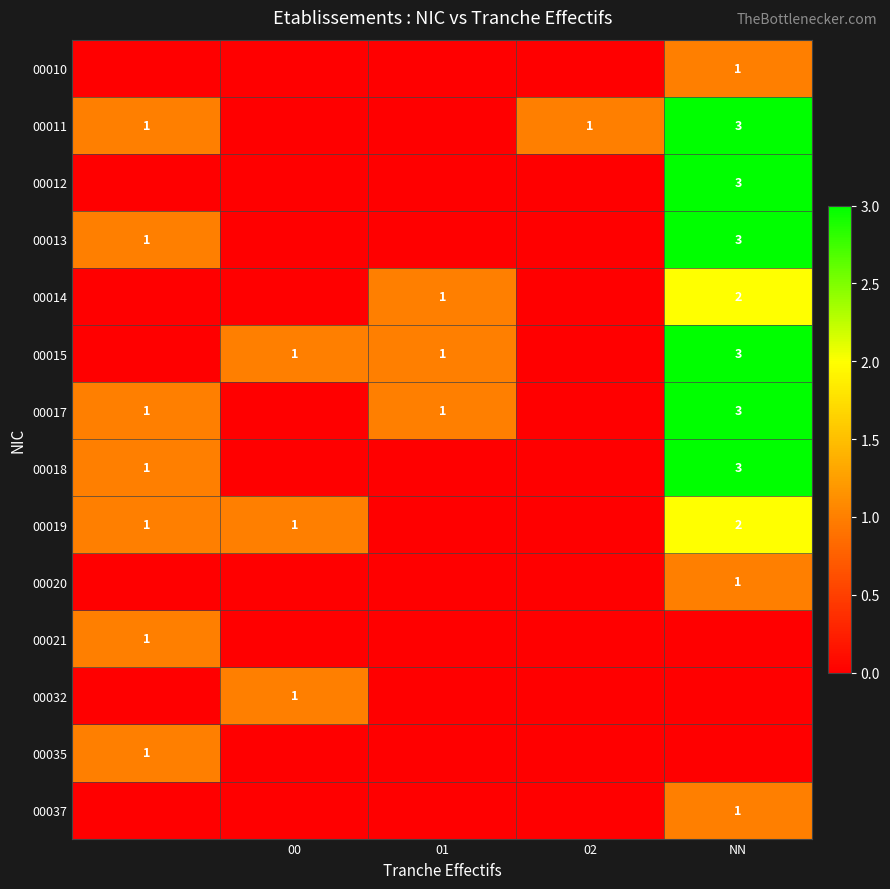

The 00037 series shows 1 at NN. True or false?

True